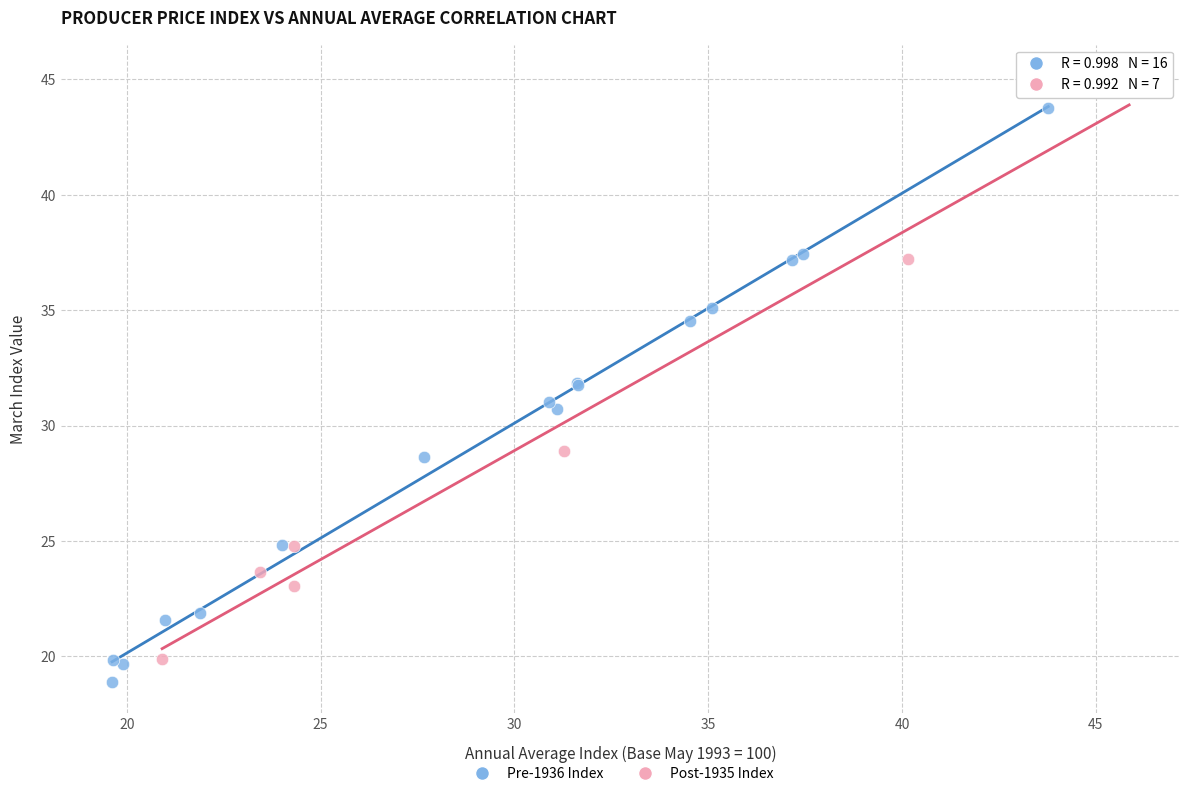

Which series reaches the maximum Y coordinate?

Post-1935 Index